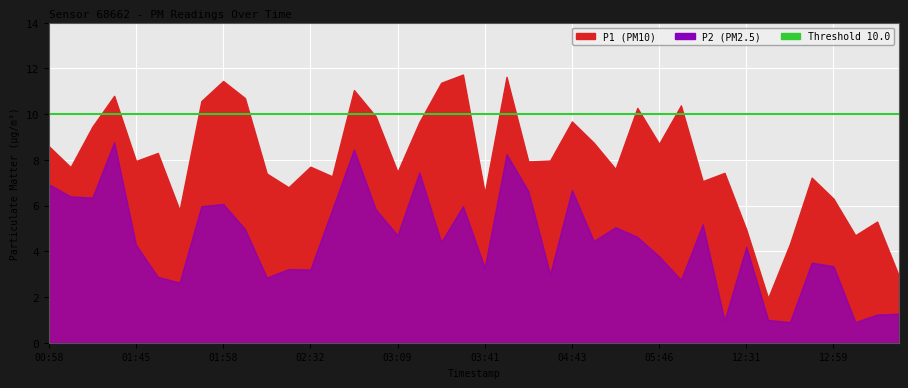

Which series has the widest spread of values?

P1